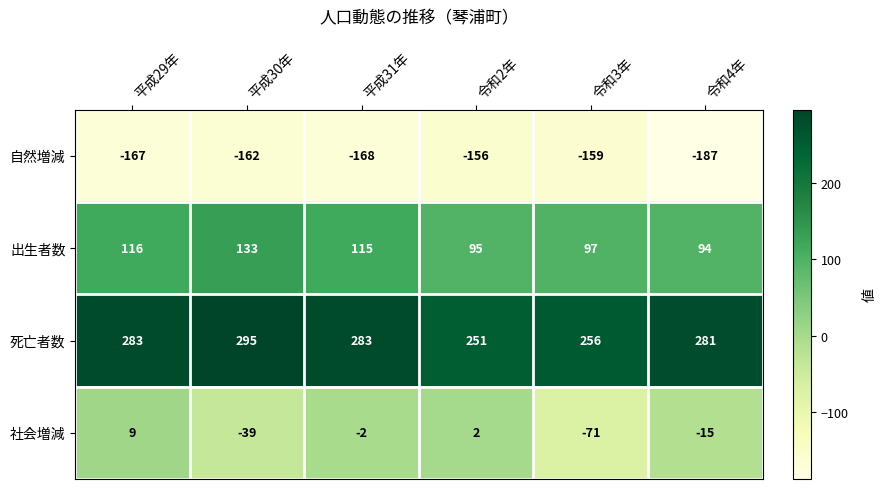

Between 平成30年 and 令和3年, which series saw the biggest shift?

死亡者数